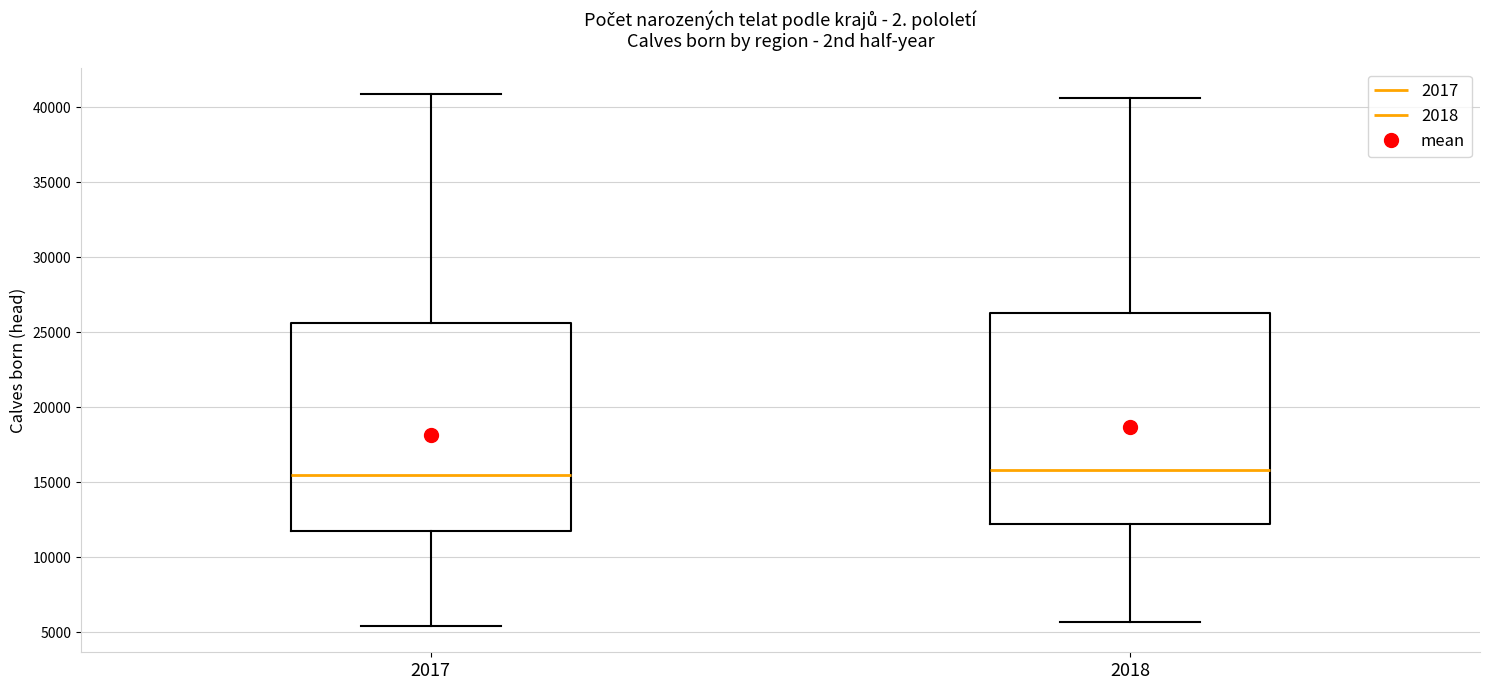

Where is the lower edge of the box at x = 2018 on the y-axis? The values are not printed on the chart, so give them approximately, as read against the axis.

12000